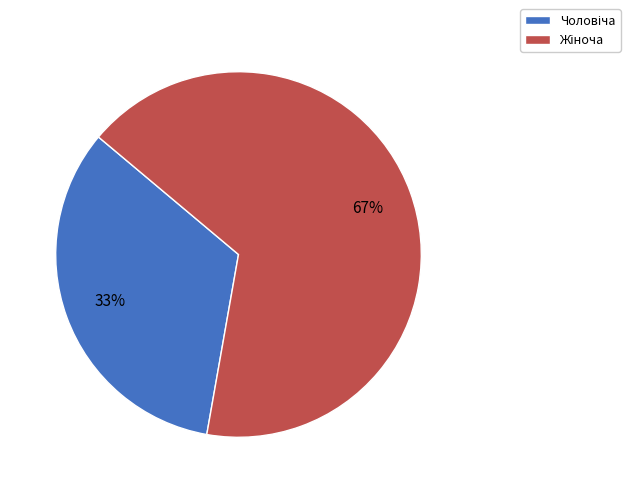

Is there a majority slice in this chart?

Yes